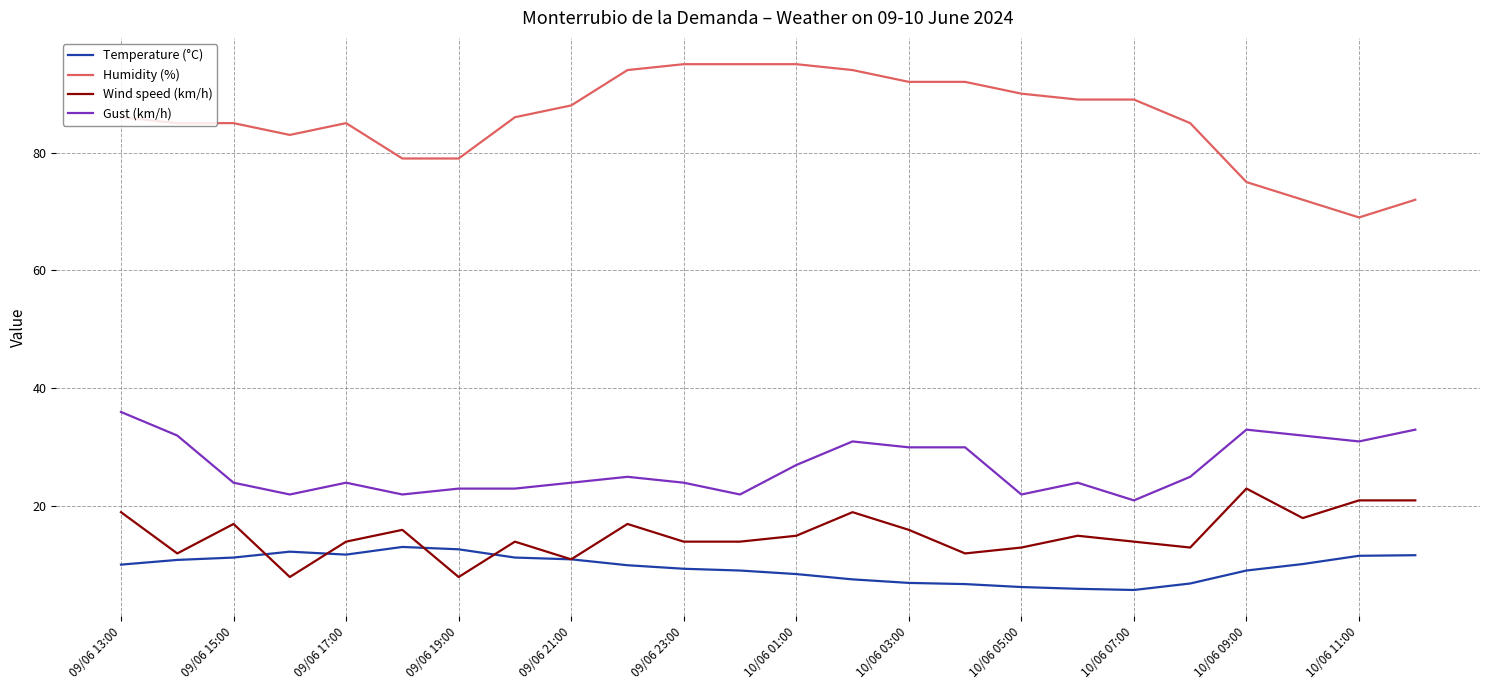

True or false: Wind speed (km/h) and Gust (km/h) cross at least once.

False